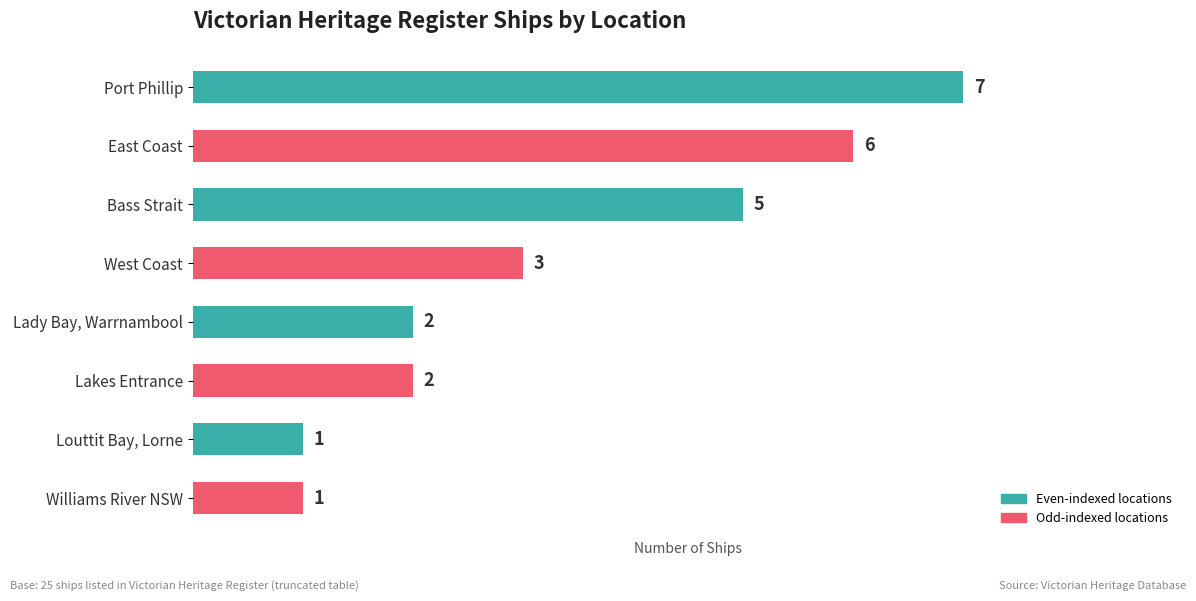

What is the approximate value at Port Phillip?

7